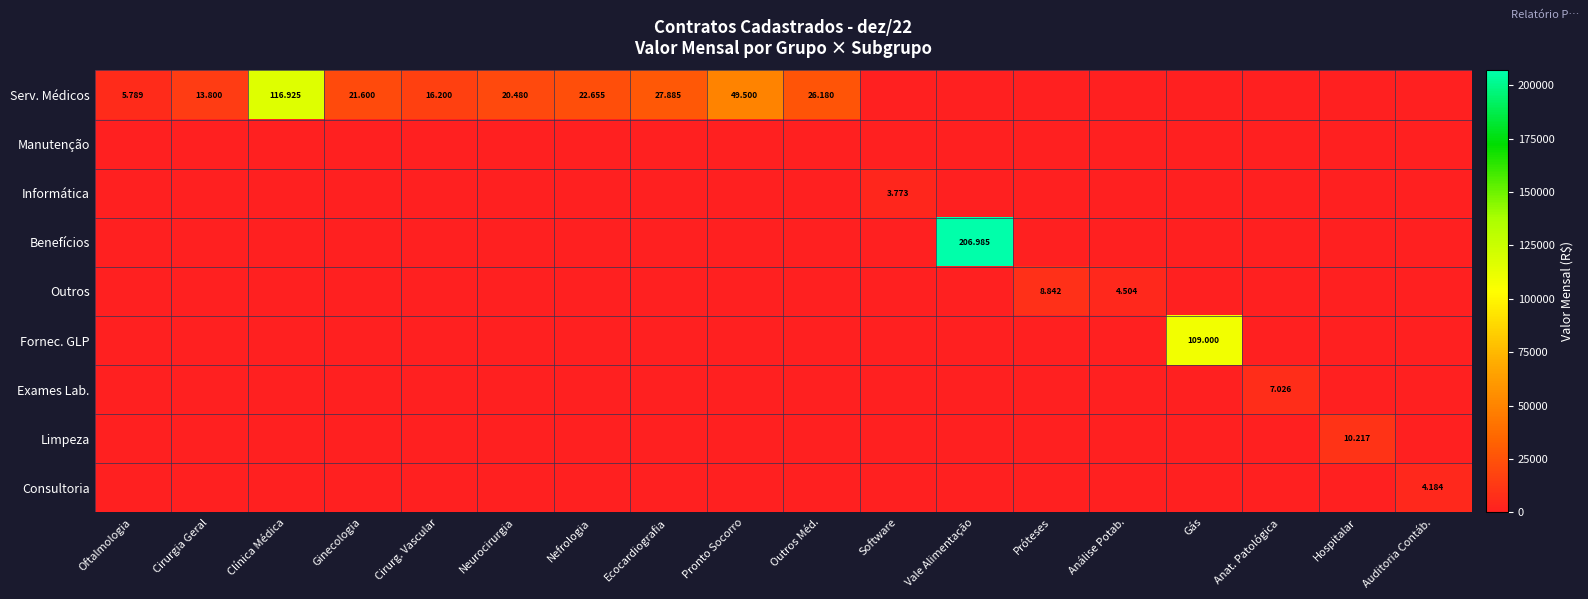

Is it true that Consultoria equals -1786 at Pronto Socorro?

False